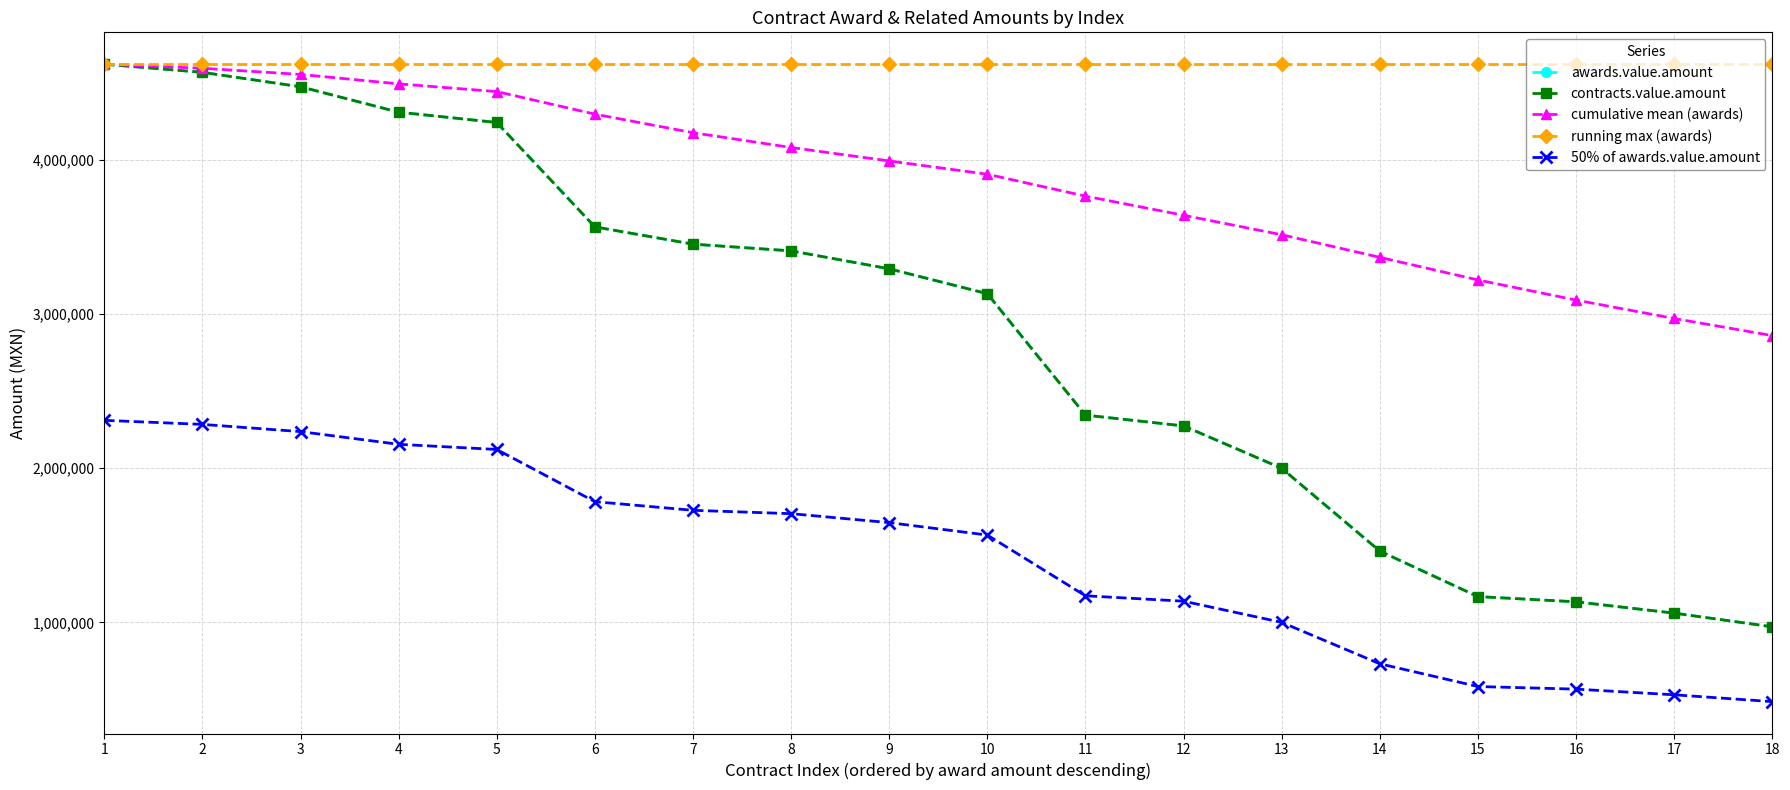

What is the value of the contracts.value.amount point at the 11th from the left?

2345000.0